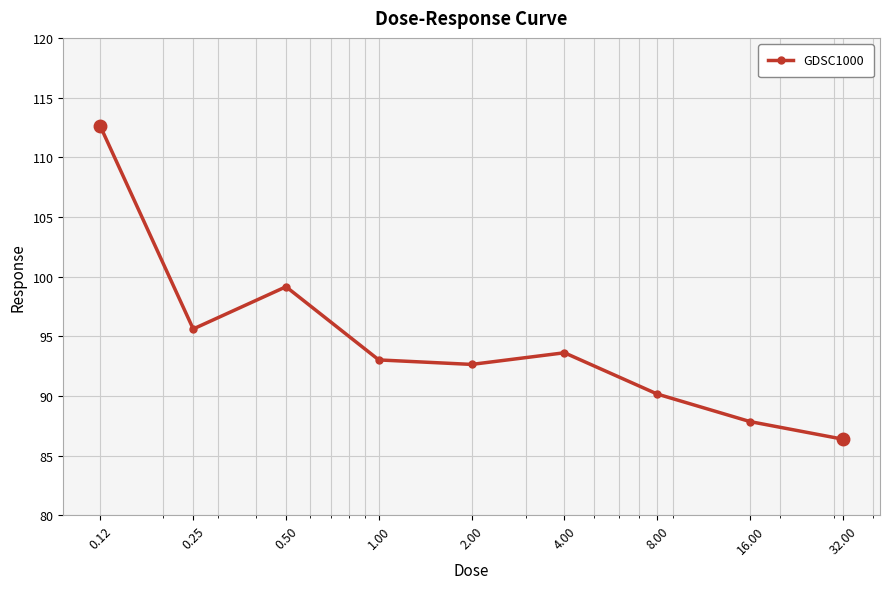

What is the difference between the second highest and minimum values?

12.8